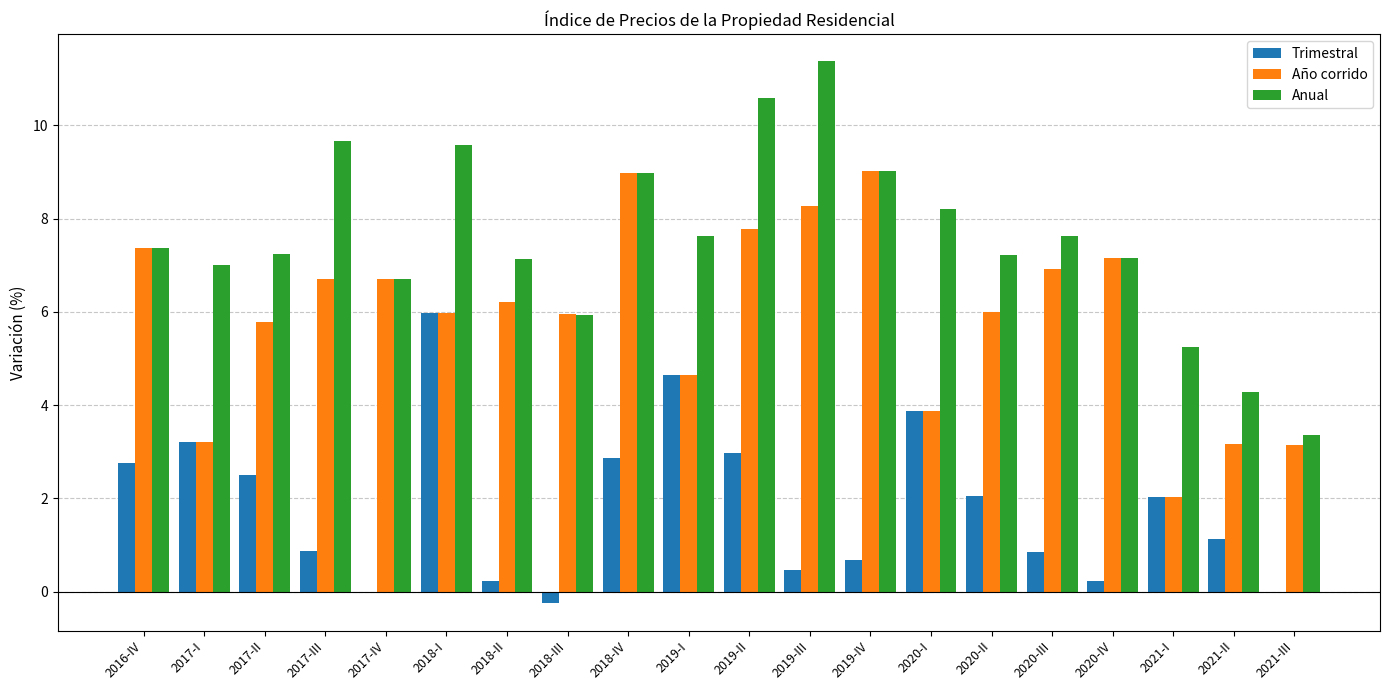

Is the value of Año corrido at 2017-I greater than the value of Anual at 2018-I?

No